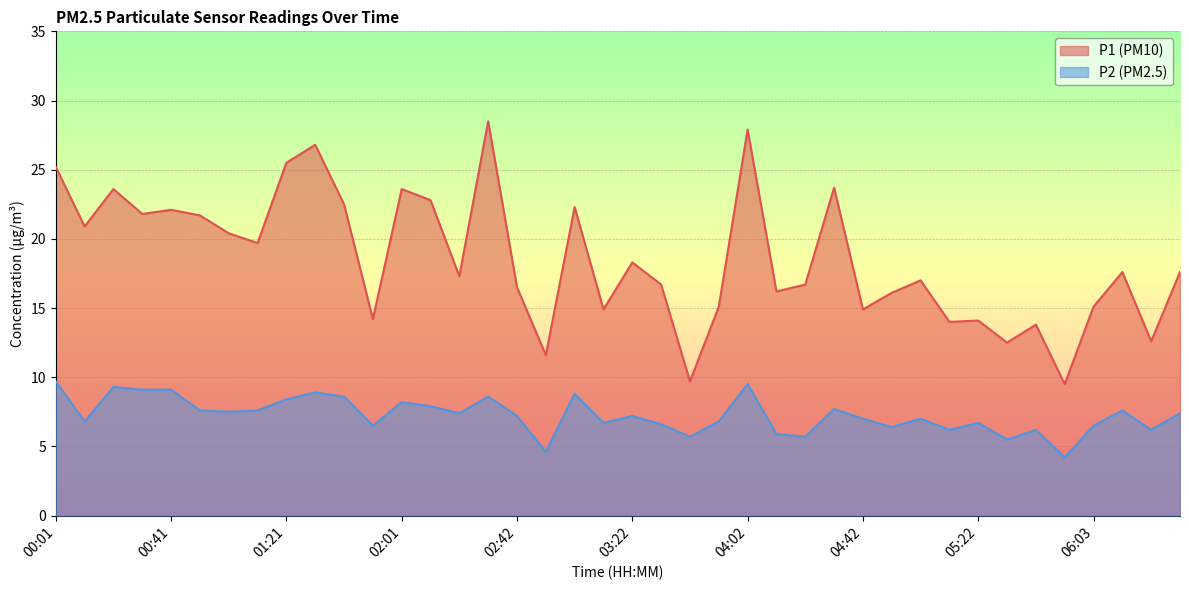

True or false: P1 and P2 cross at least once.

False